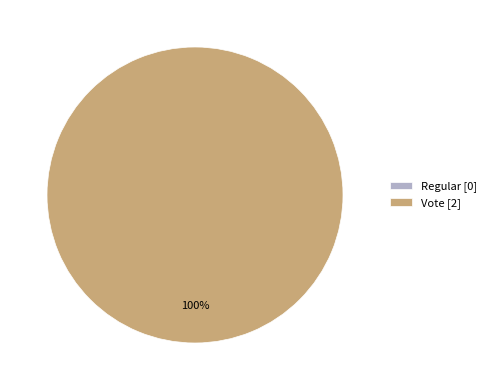

What portion of the pie excludes Regular?

100.0%